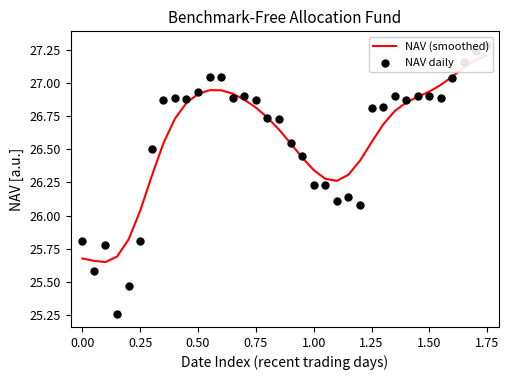

At which category is the sum across all series the highest?

1.75